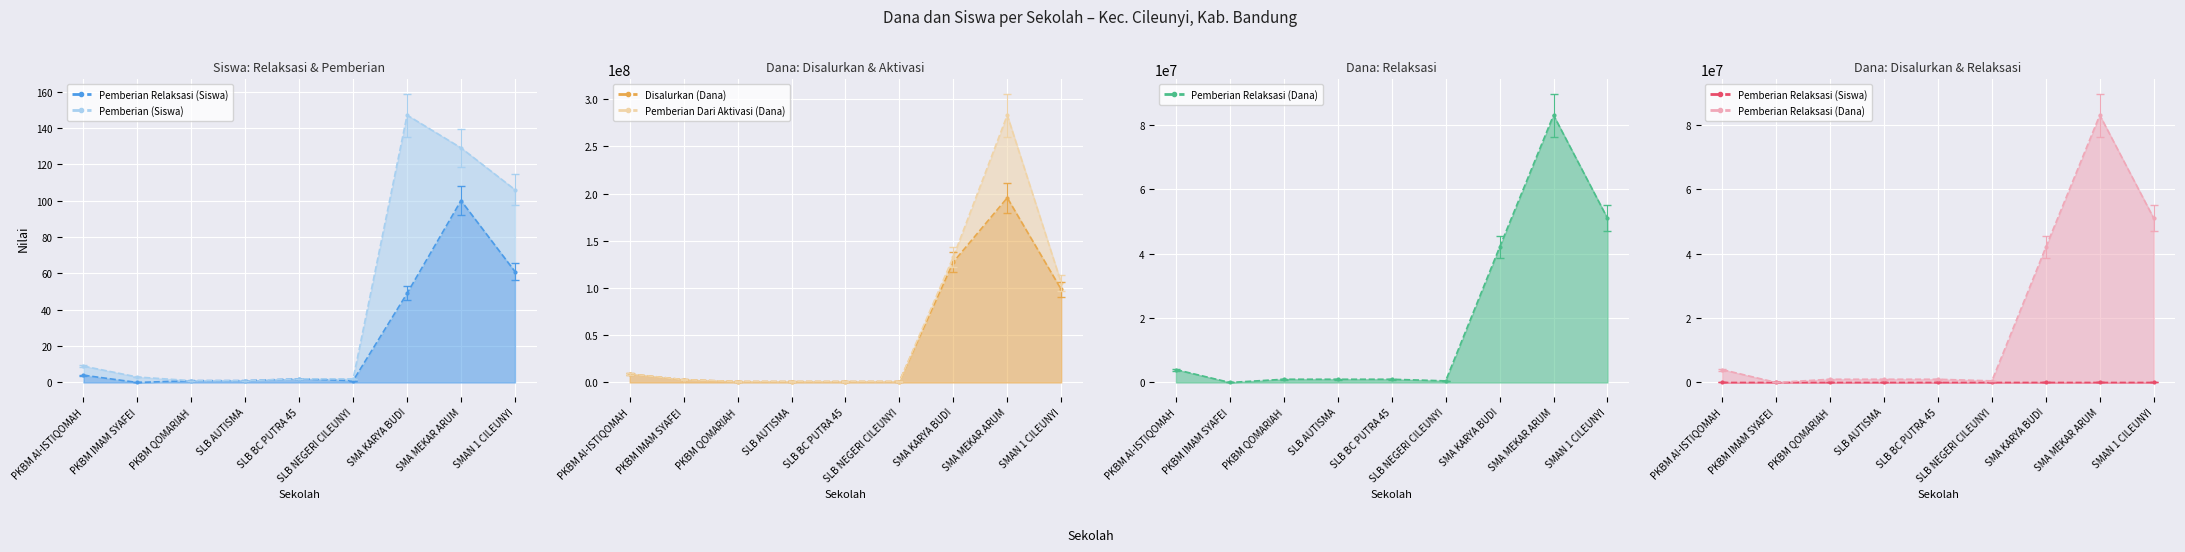

What is the average value of the Pemberian Relaksasi (Siswa) series?

24